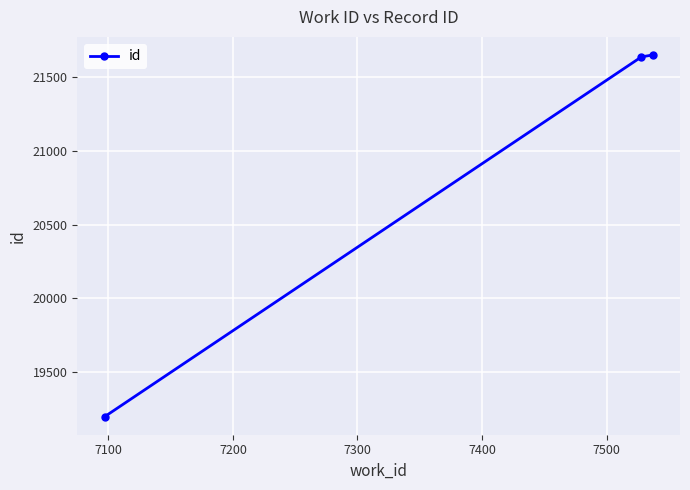

What is the maximum value shown in the chart?

21651